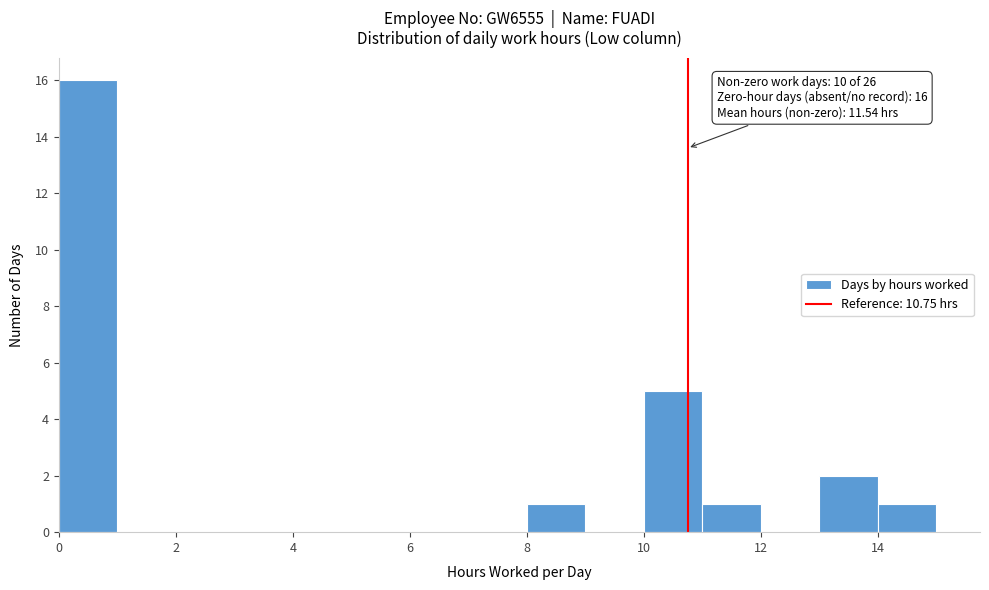

Over which range of the x-axis is the bar tallest?

0 to 1